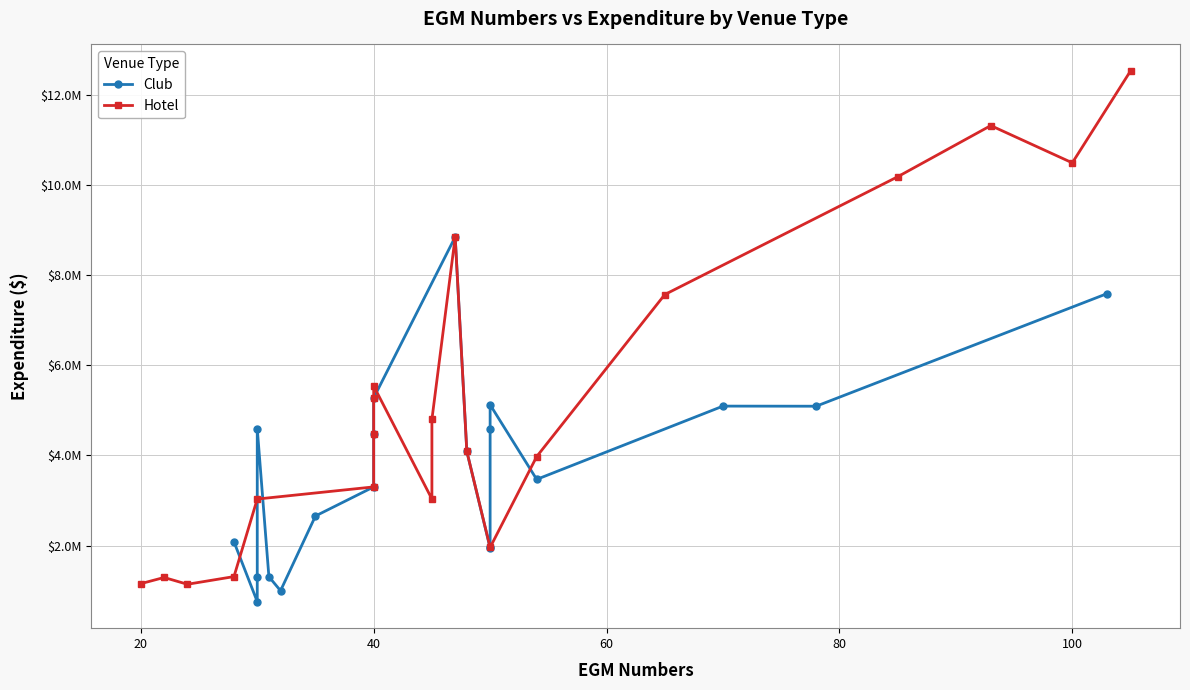

How many times do Club and Hotel cross each other?

6